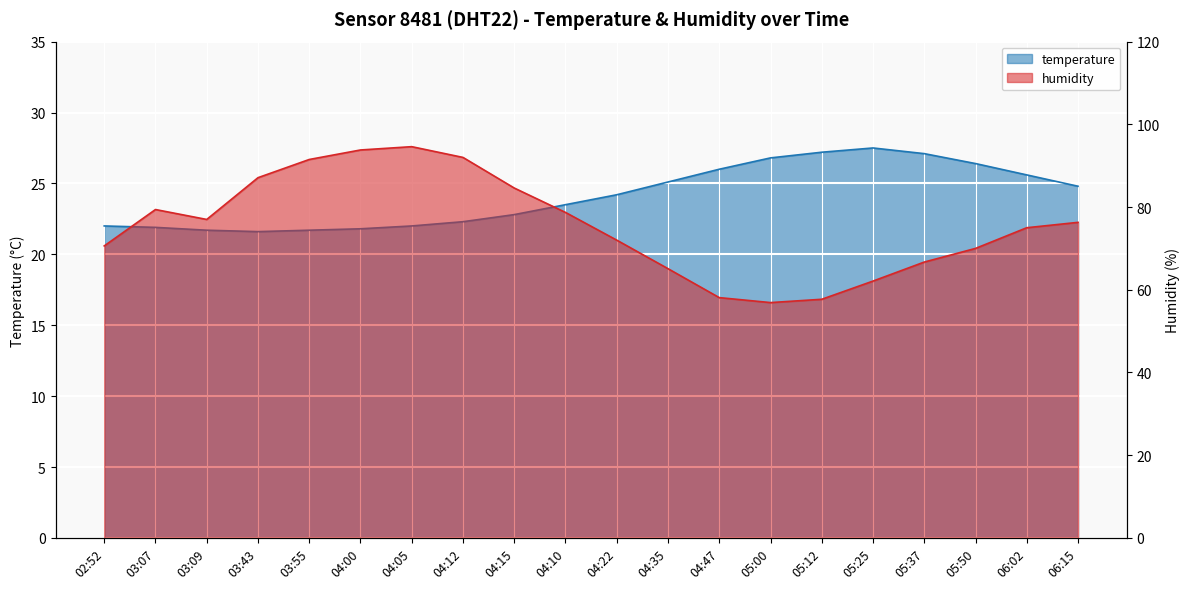

Which series has the largest range (max minus min)?

humidity